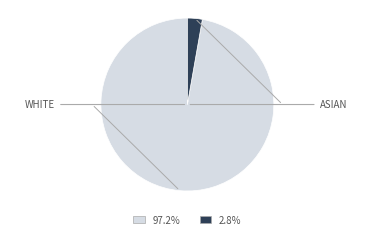

Which slice is the smallest?

ASIAN